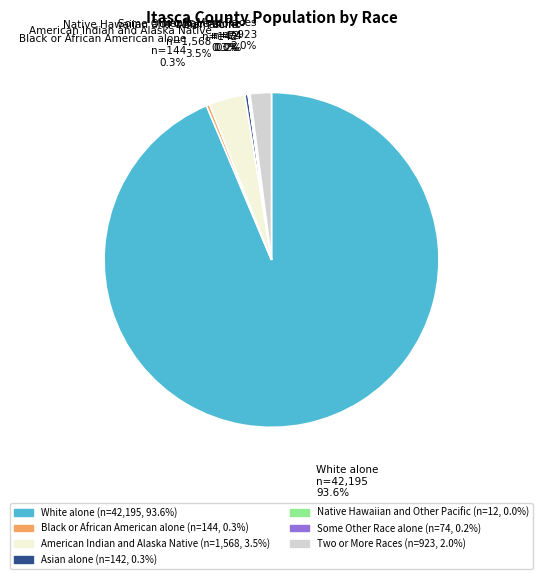

What is the largest slice in the pie chart?

White alone